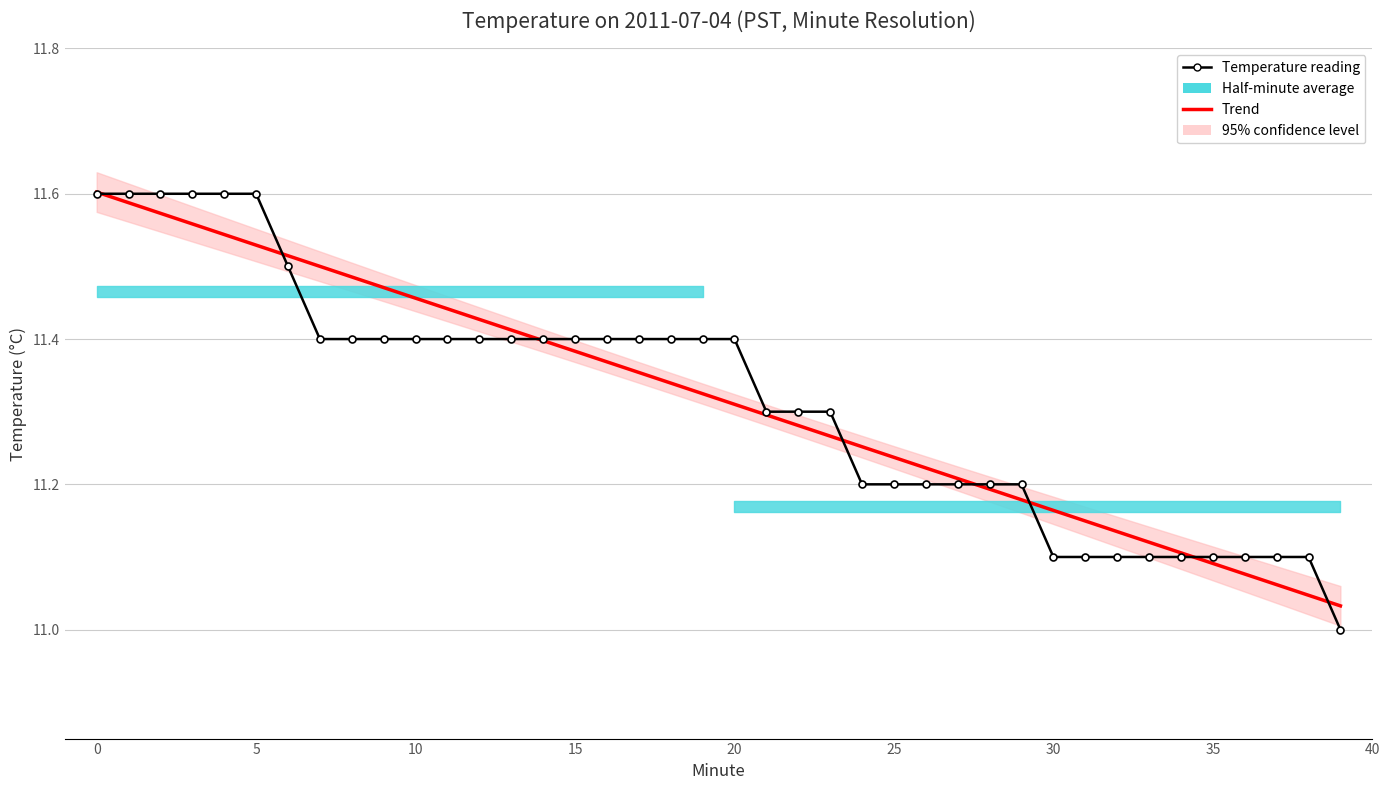

Is this an area chart (filled region under the line)?

No